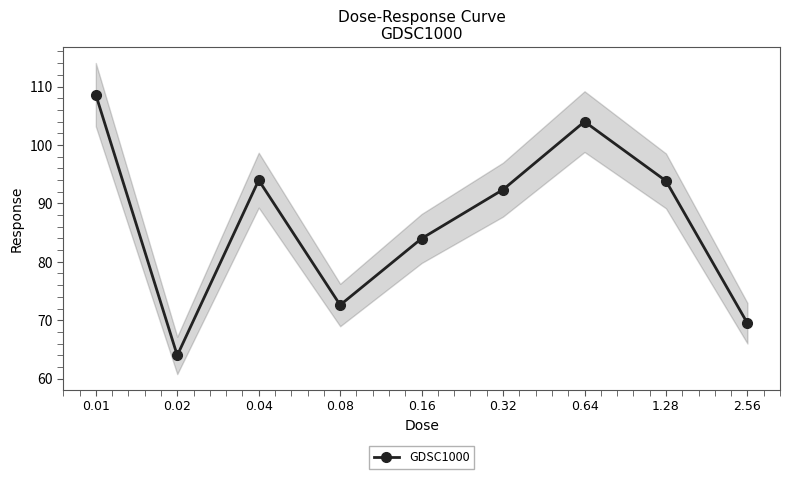

What is the value of the 5th point from the left?

84.0